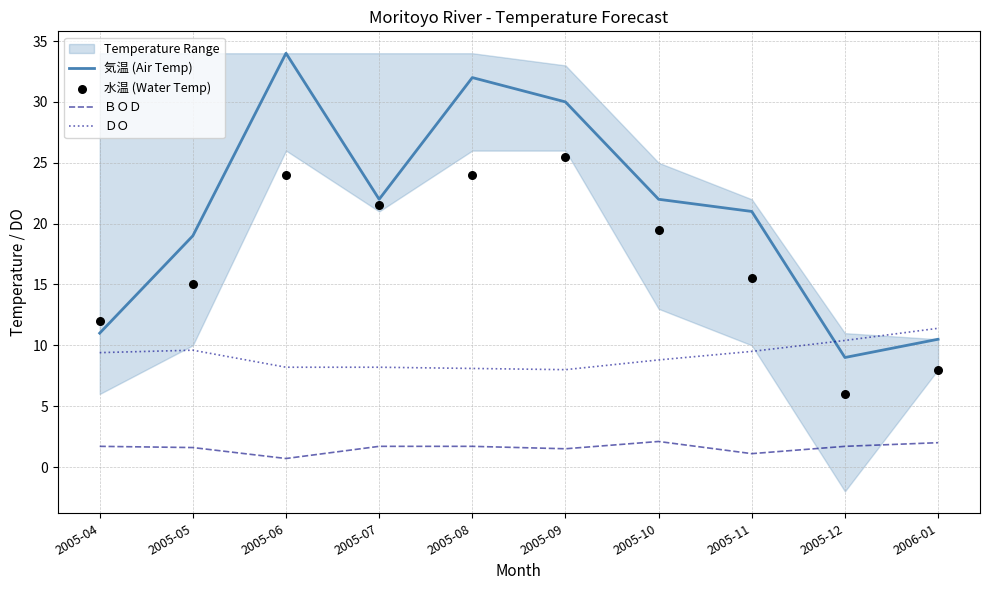

Which series reaches the minimum Y coordinate?

ＢＯＤ